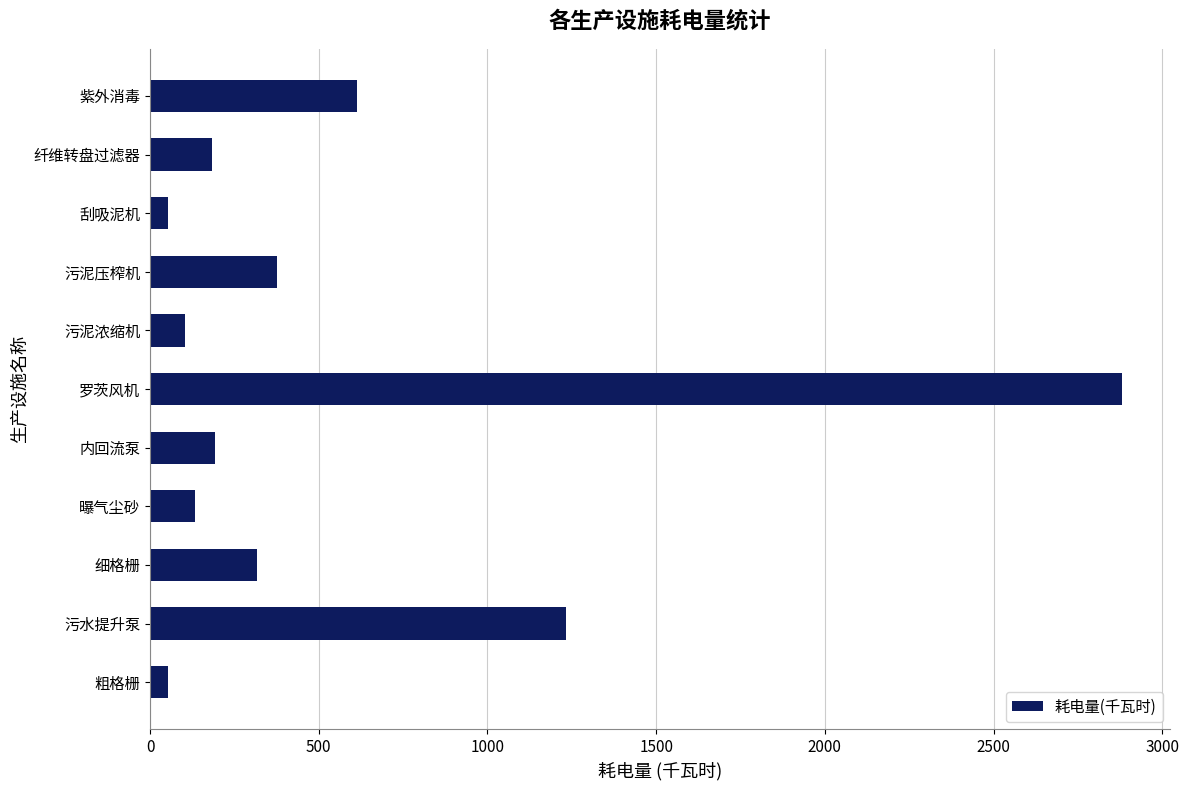

What is the difference between the maximum and second lowest values?

2826.2